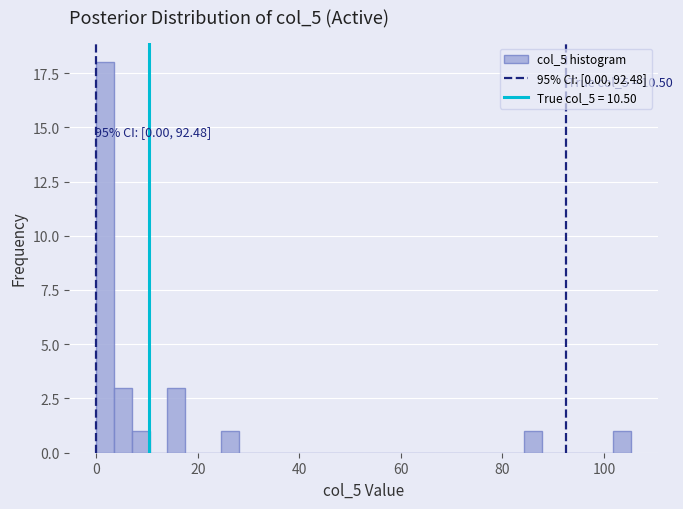

Around what value on the x-axis is the tallest bar? Give the approximate position of its centre, as read against the axis.

2